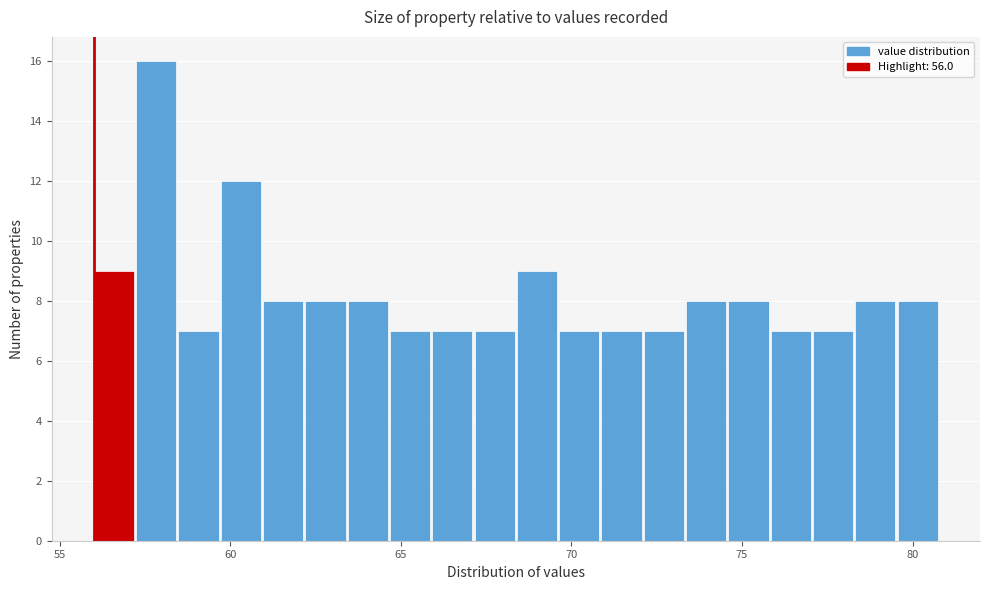

Around what value on the x-axis is the tallest bar? Give the approximate position of its centre, as read against the axis.

58.0